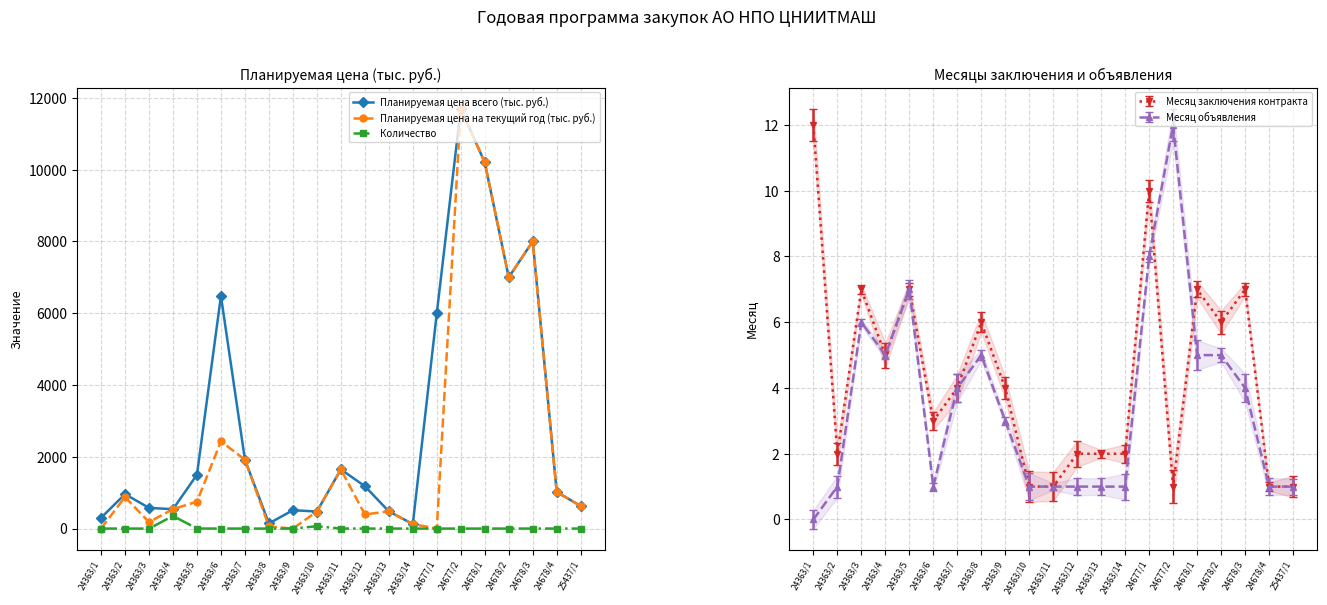

What is the average value of the Планируемая цена на текущий год (тыс. руб.) series?

2306.6